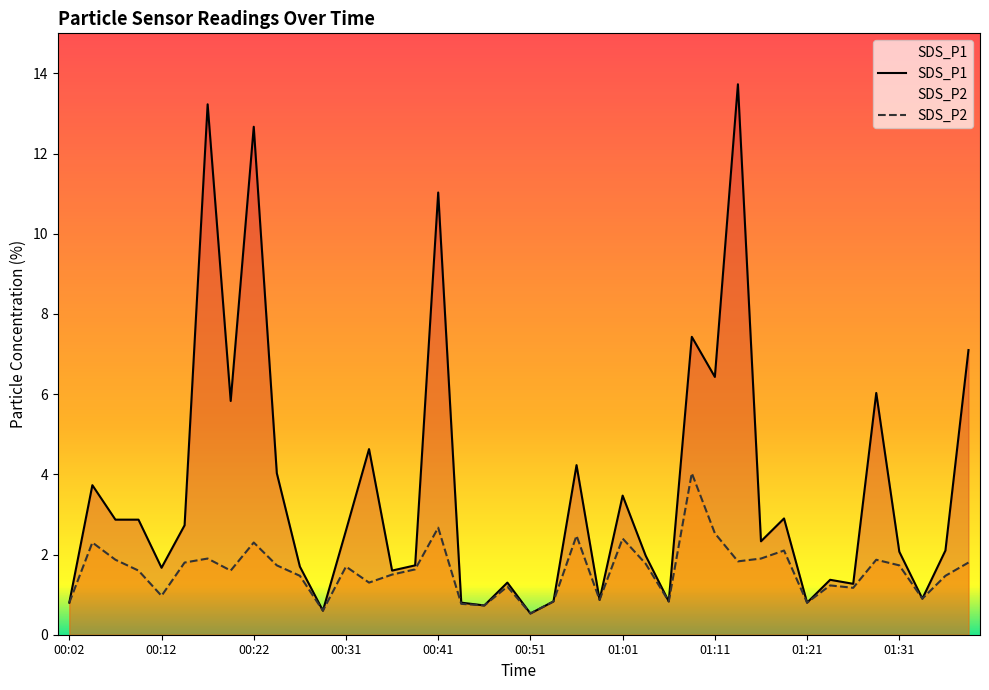

How many distinct data groups are displayed?

2